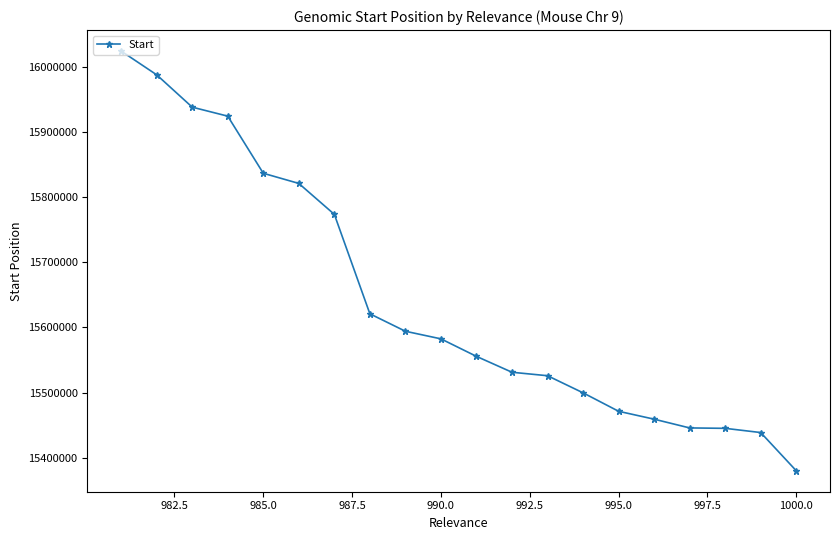

What is the greatest value displayed?

16025000